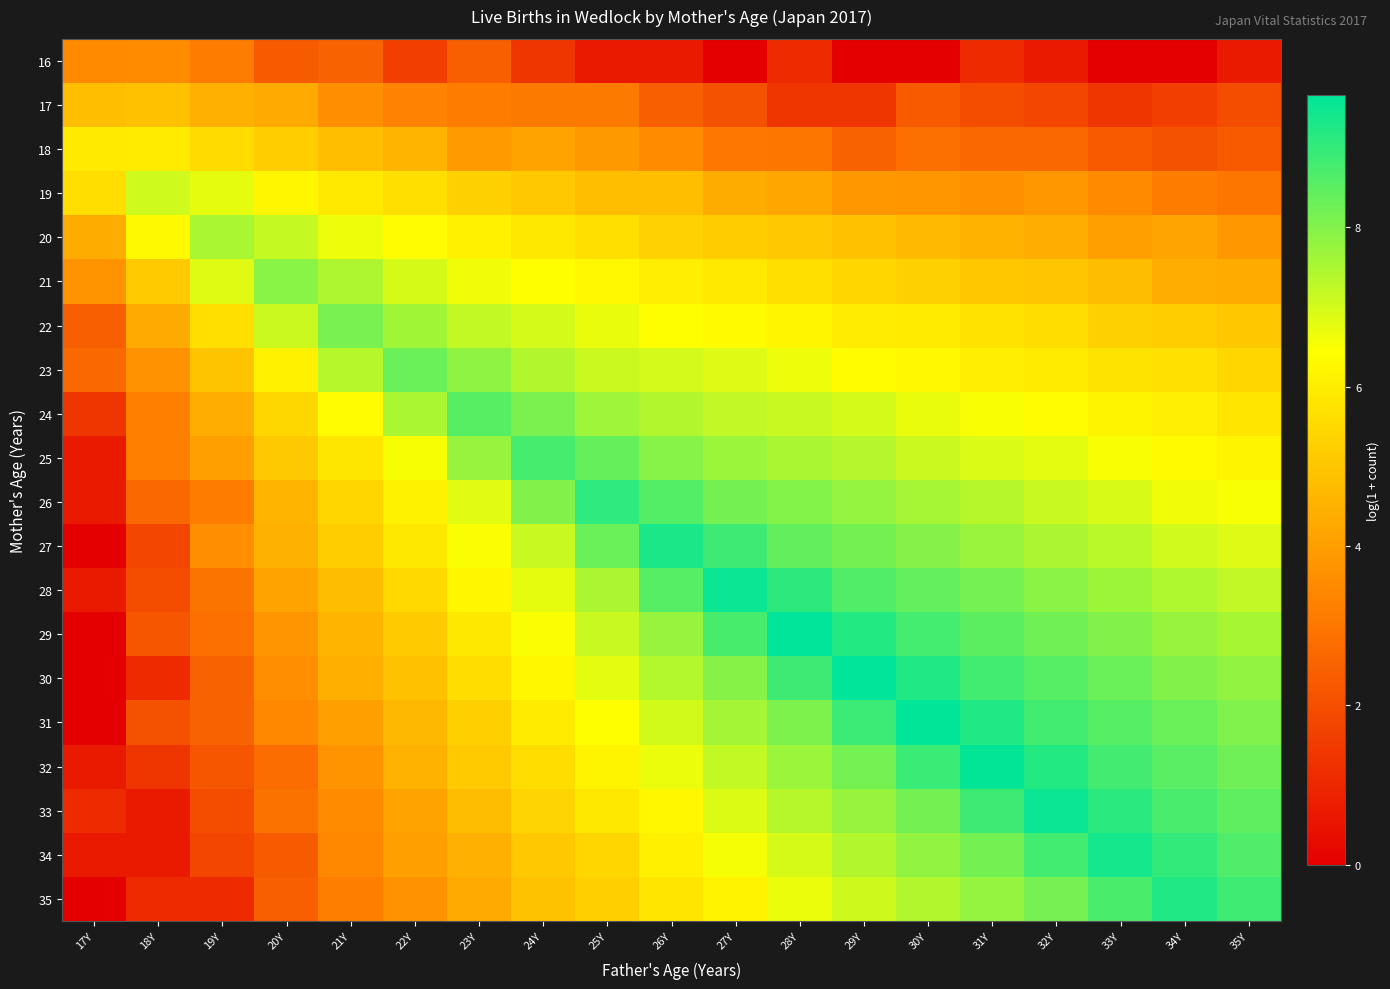

At how many categories does at least one series exceed 1?

19